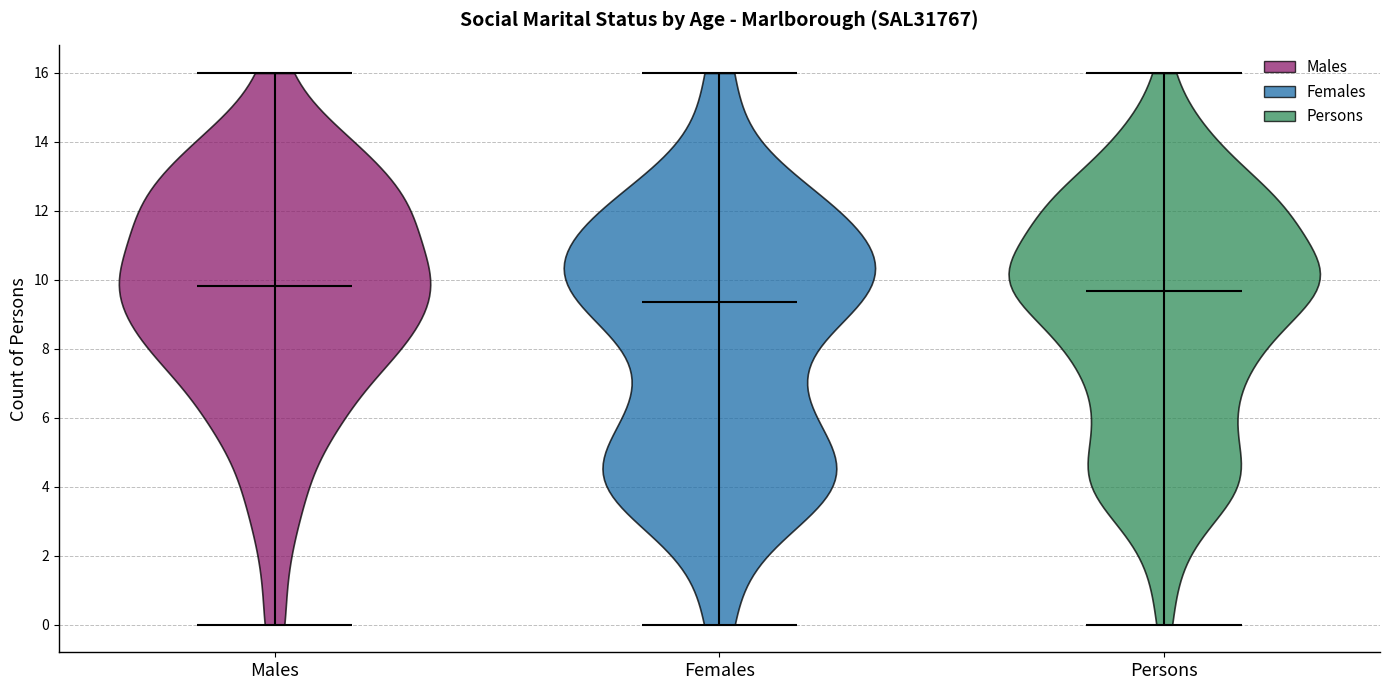

Reading left to right, read every violin against the y-axis: where its median line is, and the lowest and highest points it reaches. The values are not printed on the chart, so give them approximately, as read against the axis.

Males: median line 9.8, lowest point 0.0, highest point 16.0
Females: median line 9.4, lowest point 0.0, highest point 16.0
Persons: median line 9.6, lowest point 0.0, highest point 16.0